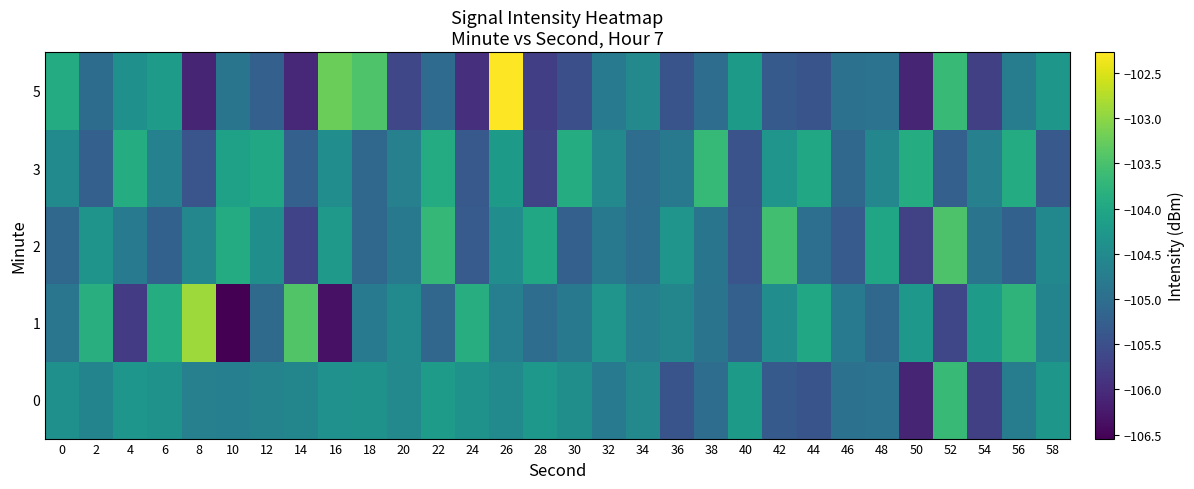

What is the difference between the highest and lowest values at 28?

1.8